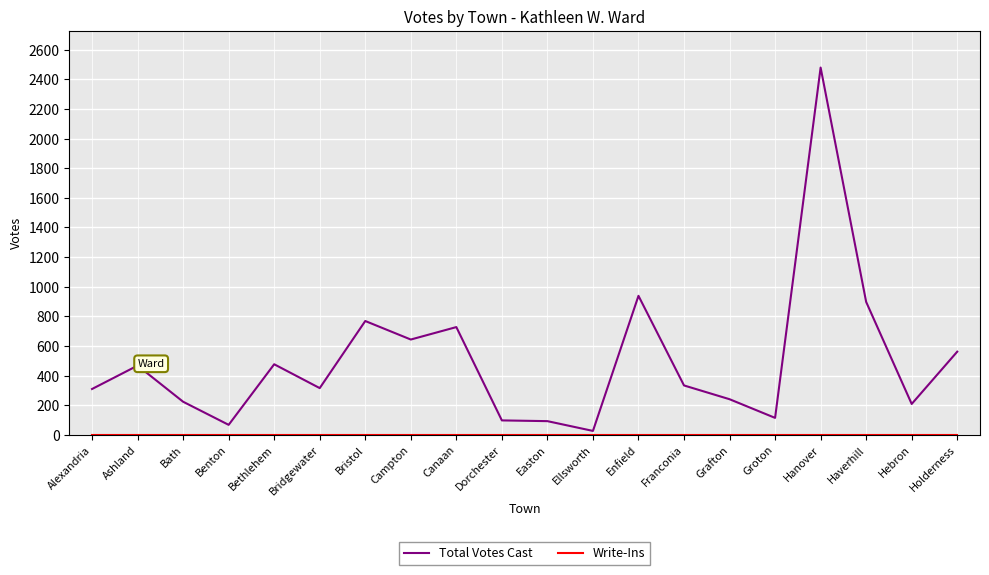

What is the difference between the Total Votes Cast values at Grafton and Easton?

148